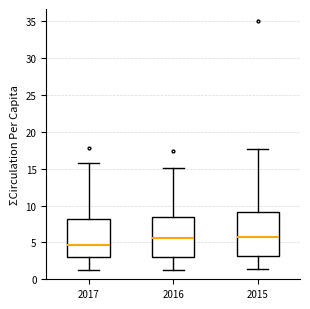

Reading left to right, read every box against the y-axis: the position of its median line, the range the box covers, and the ends of its whiskers. The values are not printed on the chart, so give them approximately, as read against the axis.

2017: median 4.5, box 3.0 to 8.0, whiskers 1.5 to 16.0
2016: median 5.5, box 3.0 to 8.5, whiskers 1.5 to 15.0
2015: median 5.5, box 3.0 to 9.0, whiskers 1.5 to 17.5